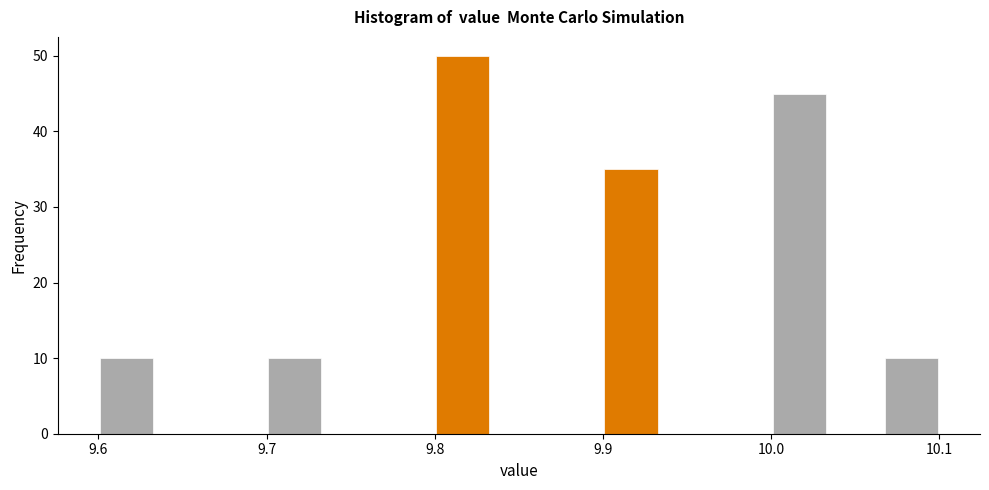

Read against the x-axis, roughly where is the centre of the tallest bar?

9.82